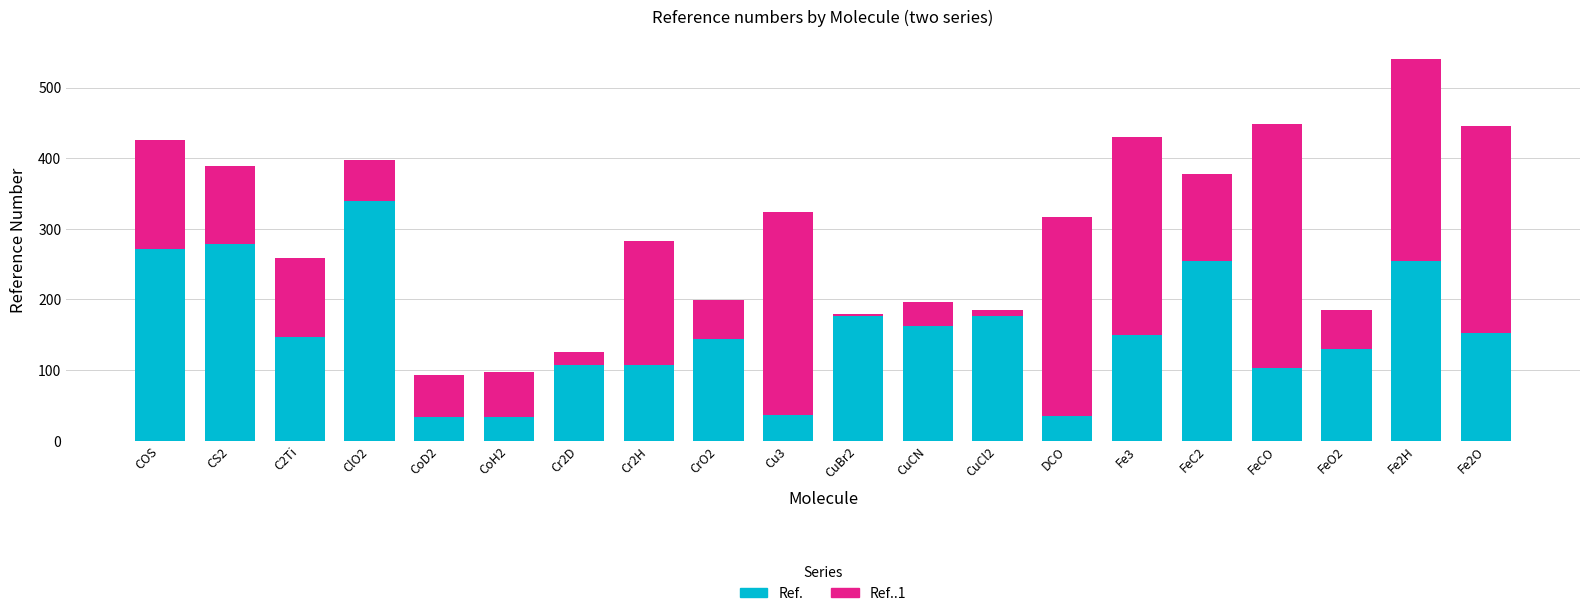

True or false: Ref. has a value of 272 at COS.

True